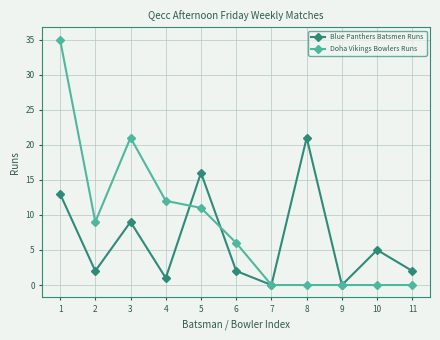

Rank the series at 6 from lowest to highest value.

Blue Panthers Batsmen Runs, Doha Vikings Bowlers Runs